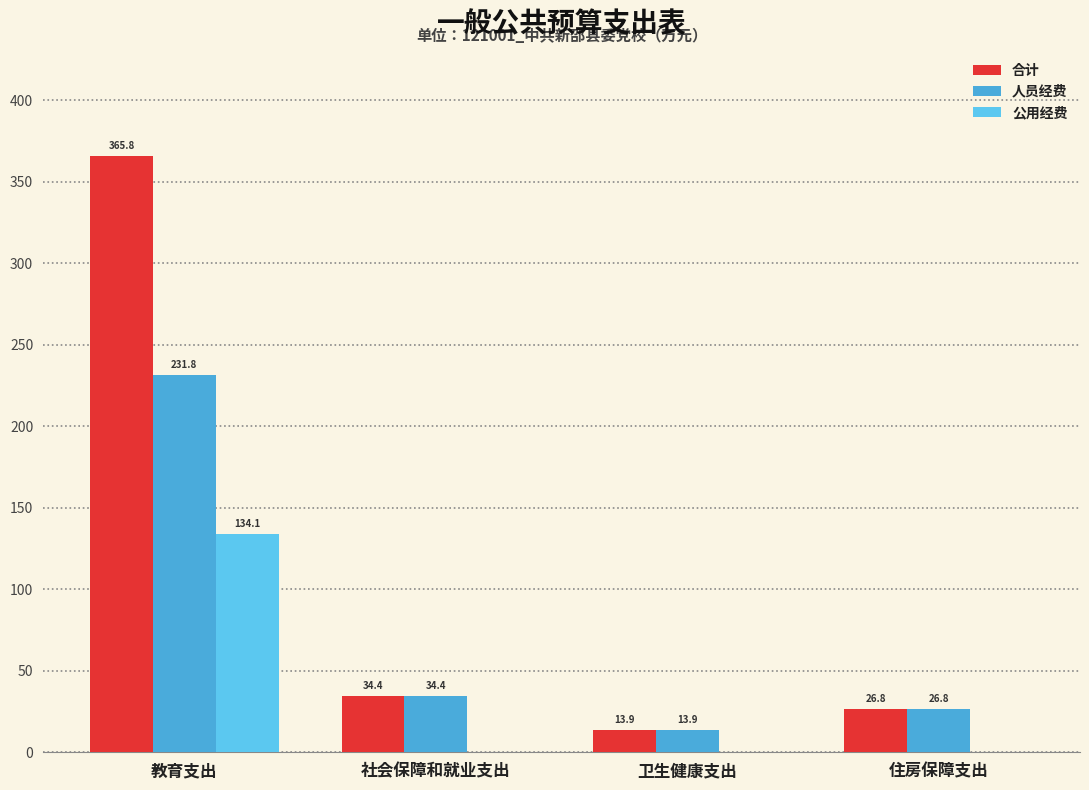

Are the bars grouped side by side (vs. stacked)?

Yes